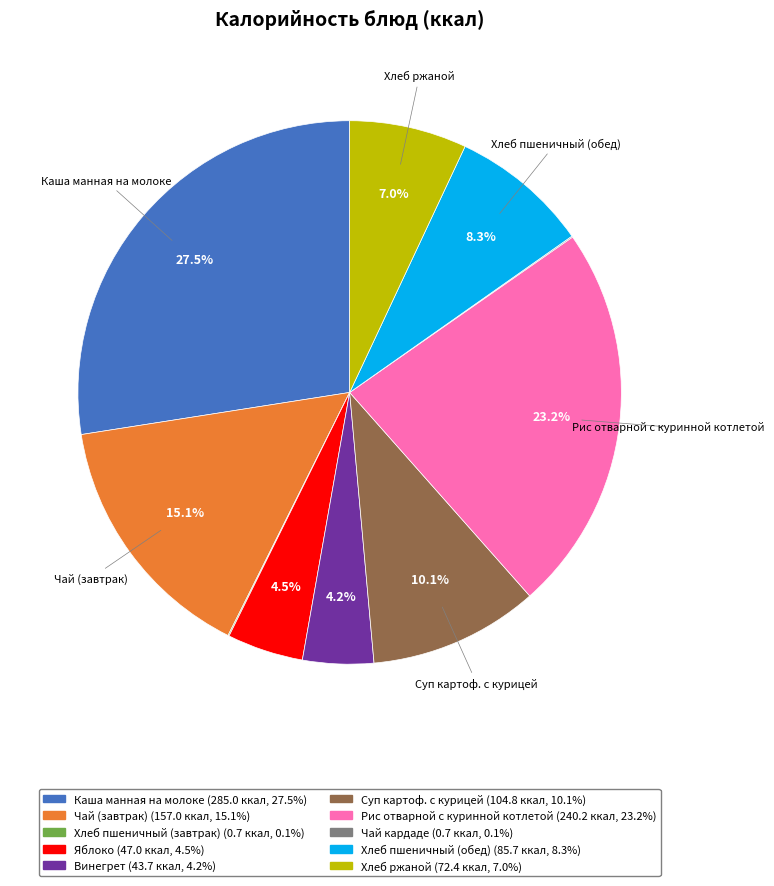

Is there any slice that represents more than half of the pie?

No